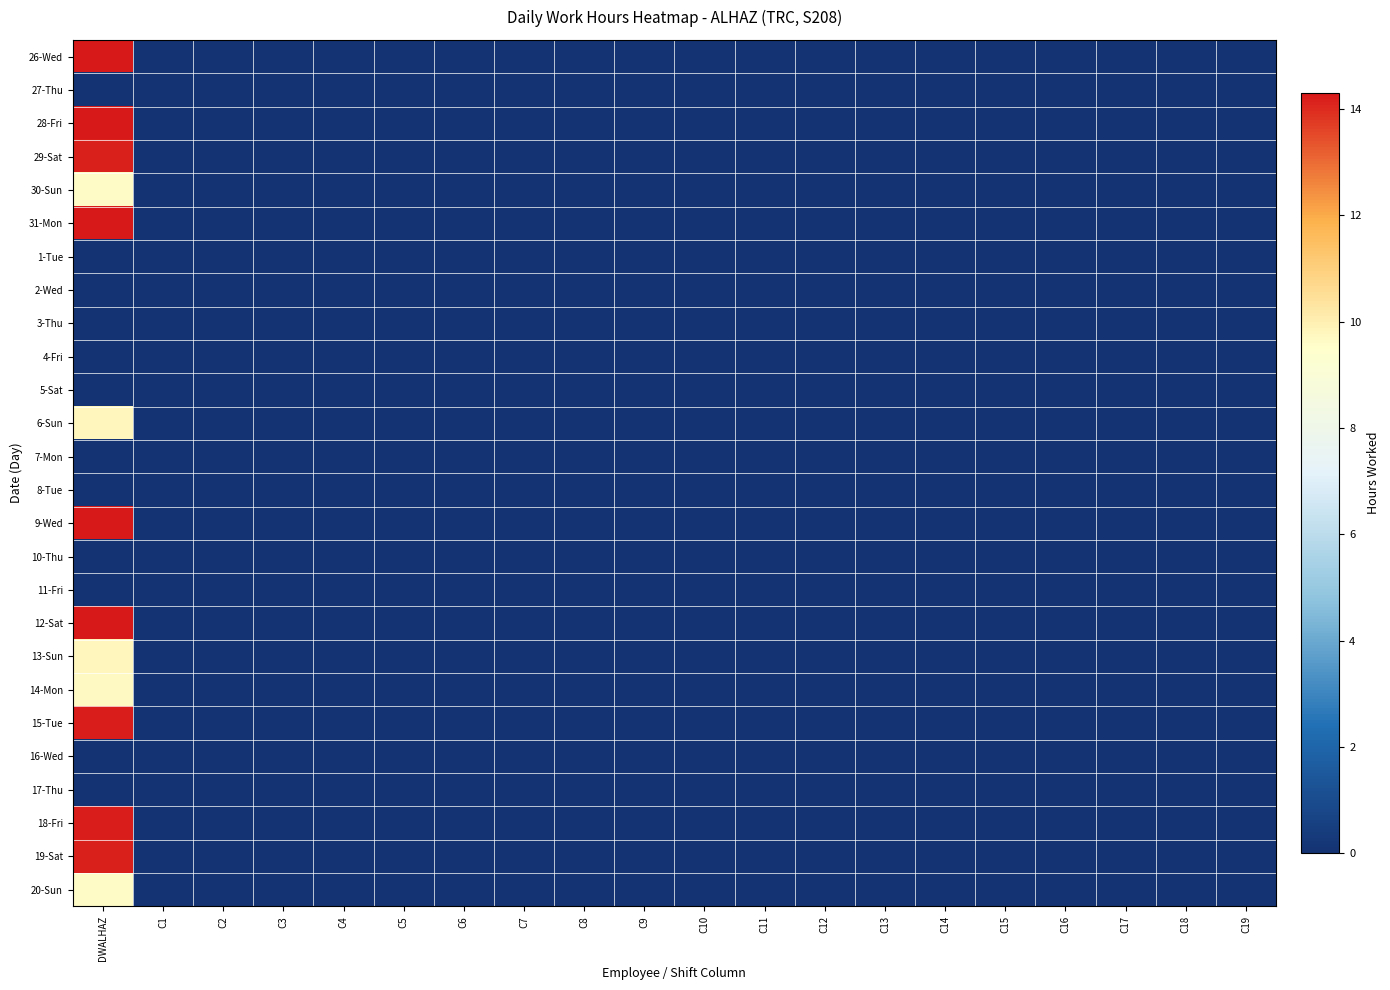

Reading left to right, what are all the values shown in this chart?

26-Wed: DWALHAZ=14.3	C1=0.0	C2=0.0	C3=0.0	C4=0.0	C5=0.0	C6=0.0	C7=0.0	C8=0.0	C9=0.0	C10=0.0	C11=0.0	C12=0.0	C13=0.0	C14=0.0	C15=0.0	C16=0.0	C17=0.0	C18=0.0	C19=0.0
27-Thu: DWALHAZ=0.0	C1=0.0	C2=0.0	C3=0.0	C4=0.0	C5=0.0	C6=0.0	C7=0.0	C8=0.0	C9=0.0	C10=0.0	C11=0.0	C12=0.0	C13=0.0	C14=0.0	C15=0.0	C16=0.0	C17=0.0	C18=0.0	C19=0.0
28-Fri: DWALHAZ=14.2	C1=0.0	C2=0.0	C3=0.0	C4=0.0	C5=0.0	C6=0.0	C7=0.0	C8=0.0	C9=0.0	C10=0.0	C11=0.0	C12=0.0	C13=0.0	C14=0.0	C15=0.0	C16=0.0	C17=0.0	C18=0.0	C19=0.0
29-Sat: DWALHAZ=14.2	C1=0.0	C2=0.0	C3=0.0	C4=0.0	C5=0.0	C6=0.0	C7=0.0	C8=0.0	C9=0.0	C10=0.0	C11=0.0	C12=0.0	C13=0.0	C14=0.0	C15=0.0	C16=0.0	C17=0.0	C18=0.0	C19=0.0
30-Sun: DWALHAZ=9.7	C1=0.0	C2=0.0	C3=0.0	C4=0.0	C5=0.0	C6=0.0	C7=0.0	C8=0.0	C9=0.0	C10=0.0	C11=0.0	C12=0.0	C13=0.0	C14=0.0	C15=0.0	C16=0.0	C17=0.0	C18=0.0	C19=0.0
31-Mon: DWALHAZ=14.3	C1=0.0	C2=0.0	C3=0.0	C4=0.0	C5=0.0	C6=0.0	C7=0.0	C8=0.0	C9=0.0	C10=0.0	C11=0.0	C12=0.0	C13=0.0	C14=0.0	C15=0.0	C16=0.0	C17=0.0	C18=0.0	C19=0.0
1-Tue: DWALHAZ=0.0	C1=0.0	C2=0.0	C3=0.0	C4=0.0	C5=0.0	C6=0.0	C7=0.0	C8=0.0	C9=0.0	C10=0.0	C11=0.0	C12=0.0	C13=0.0	C14=0.0	C15=0.0	C16=0.0	C17=0.0	C18=0.0	C19=0.0
2-Wed: DWALHAZ=0.0	C1=0.0	C2=0.0	C3=0.0	C4=0.0	C5=0.0	C6=0.0	C7=0.0	C8=0.0	C9=0.0	C10=0.0	C11=0.0	C12=0.0	C13=0.0	C14=0.0	C15=0.0	C16=0.0	C17=0.0	C18=0.0	C19=0.0
3-Thu: DWALHAZ=0.0	C1=0.0	C2=0.0	C3=0.0	C4=0.0	C5=0.0	C6=0.0	C7=0.0	C8=0.0	C9=0.0	C10=0.0	C11=0.0	C12=0.0	C13=0.0	C14=0.0	C15=0.0	C16=0.0	C17=0.0	C18=0.0	C19=0.0
4-Fri: DWALHAZ=0.0	C1=0.0	C2=0.0	C3=0.0	C4=0.0	C5=0.0	C6=0.0	C7=0.0	C8=0.0	C9=0.0	C10=0.0	C11=0.0	C12=0.0	C13=0.0	C14=0.0	C15=0.0	C16=0.0	C17=0.0	C18=0.0	C19=0.0
5-Sat: DWALHAZ=0.0	C1=0.0	C2=0.0	C3=0.0	C4=0.0	C5=0.0	C6=0.0	C7=0.0	C8=0.0	C9=0.0	C10=0.0	C11=0.0	C12=0.0	C13=0.0	C14=0.0	C15=0.0	C16=0.0	C17=0.0	C18=0.0	C19=0.0
6-Sun: DWALHAZ=9.8	C1=0.0	C2=0.0	C3=0.0	C4=0.0	C5=0.0	C6=0.0	C7=0.0	C8=0.0	C9=0.0	C10=0.0	C11=0.0	C12=0.0	C13=0.0	C14=0.0	C15=0.0	C16=0.0	C17=0.0	C18=0.0	C19=0.0
7-Mon: DWALHAZ=0.0	C1=0.0	C2=0.0	C3=0.0	C4=0.0	C5=0.0	C6=0.0	C7=0.0	C8=0.0	C9=0.0	C10=0.0	C11=0.0	C12=0.0	C13=0.0	C14=0.0	C15=0.0	C16=0.0	C17=0.0	C18=0.0	C19=0.0
8-Tue: DWALHAZ=0.0	C1=0.0	C2=0.0	C3=0.0	C4=0.0	C5=0.0	C6=0.0	C7=0.0	C8=0.0	C9=0.0	C10=0.0	C11=0.0	C12=0.0	C13=0.0	C14=0.0	C15=0.0	C16=0.0	C17=0.0	C18=0.0	C19=0.0
9-Wed: DWALHAZ=14.3	C1=0.0	C2=0.0	C3=0.0	C4=0.0	C5=0.0	C6=0.0	C7=0.0	C8=0.0	C9=0.0	C10=0.0	C11=0.0	C12=0.0	C13=0.0	C14=0.0	C15=0.0	C16=0.0	C17=0.0	C18=0.0	C19=0.0
10-Thu: DWALHAZ=0.0	C1=0.0	C2=0.0	C3=0.0	C4=0.0	C5=0.0	C6=0.0	C7=0.0	C8=0.0	C9=0.0	C10=0.0	C11=0.0	C12=0.0	C13=0.0	C14=0.0	C15=0.0	C16=0.0	C17=0.0	C18=0.0	C19=0.0
11-Fri: DWALHAZ=0.0	C1=0.0	C2=0.0	C3=0.0	C4=0.0	C5=0.0	C6=0.0	C7=0.0	C8=0.0	C9=0.0	C10=0.0	C11=0.0	C12=0.0	C13=0.0	C14=0.0	C15=0.0	C16=0.0	C17=0.0	C18=0.0	C19=0.0
12-Sat: DWALHAZ=14.3	C1=0.0	C2=0.0	C3=0.0	C4=0.0	C5=0.0	C6=0.0	C7=0.0	C8=0.0	C9=0.0	C10=0.0	C11=0.0	C12=0.0	C13=0.0	C14=0.0	C15=0.0	C16=0.0	C17=0.0	C18=0.0	C19=0.0
13-Sun: DWALHAZ=9.8	C1=0.0	C2=0.0	C3=0.0	C4=0.0	C5=0.0	C6=0.0	C7=0.0	C8=0.0	C9=0.0	C10=0.0	C11=0.0	C12=0.0	C13=0.0	C14=0.0	C15=0.0	C16=0.0	C17=0.0	C18=0.0	C19=0.0
14-Mon: DWALHAZ=9.7	C1=0.0	C2=0.0	C3=0.0	C4=0.0	C5=0.0	C6=0.0	C7=0.0	C8=0.0	C9=0.0	C10=0.0	C11=0.0	C12=0.0	C13=0.0	C14=0.0	C15=0.0	C16=0.0	C17=0.0	C18=0.0	C19=0.0
15-Tue: DWALHAZ=14.2	C1=0.0	C2=0.0	C3=0.0	C4=0.0	C5=0.0	C6=0.0	C7=0.0	C8=0.0	C9=0.0	C10=0.0	C11=0.0	C12=0.0	C13=0.0	C14=0.0	C15=0.0	C16=0.0	C17=0.0	C18=0.0	C19=0.0
16-Wed: DWALHAZ=0.0	C1=0.0	C2=0.0	C3=0.0	C4=0.0	C5=0.0	C6=0.0	C7=0.0	C8=0.0	C9=0.0	C10=0.0	C11=0.0	C12=0.0	C13=0.0	C14=0.0	C15=0.0	C16=0.0	C17=0.0	C18=0.0	C19=0.0
17-Thu: DWALHAZ=0.0	C1=0.0	C2=0.0	C3=0.0	C4=0.0	C5=0.0	C6=0.0	C7=0.0	C8=0.0	C9=0.0	C10=0.0	C11=0.0	C12=0.0	C13=0.0	C14=0.0	C15=0.0	C16=0.0	C17=0.0	C18=0.0	C19=0.0
18-Fri: DWALHAZ=14.2	C1=0.0	C2=0.0	C3=0.0	C4=0.0	C5=0.0	C6=0.0	C7=0.0	C8=0.0	C9=0.0	C10=0.0	C11=0.0	C12=0.0	C13=0.0	C14=0.0	C15=0.0	C16=0.0	C17=0.0	C18=0.0	C19=0.0
19-Sat: DWALHAZ=14.2	C1=0.0	C2=0.0	C3=0.0	C4=0.0	C5=0.0	C6=0.0	C7=0.0	C8=0.0	C9=0.0	C10=0.0	C11=0.0	C12=0.0	C13=0.0	C14=0.0	C15=0.0	C16=0.0	C17=0.0	C18=0.0	C19=0.0
20-Sun: DWALHAZ=9.6	C1=0.0	C2=0.0	C3=0.0	C4=0.0	C5=0.0	C6=0.0	C7=0.0	C8=0.0	C9=0.0	C10=0.0	C11=0.0	C12=0.0	C13=0.0	C14=0.0	C15=0.0	C16=0.0	C17=0.0	C18=0.0	C19=0.0